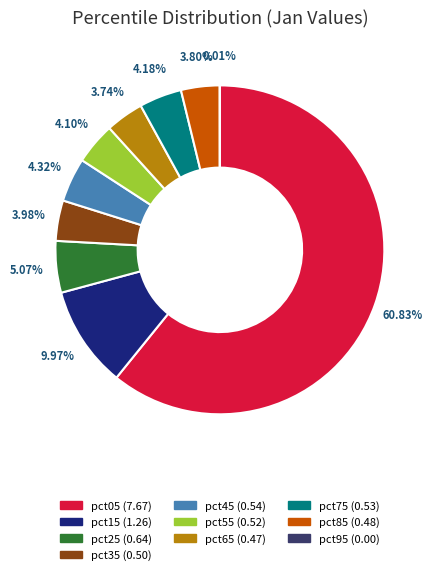

Is the sum of pct45 and pct15 greater than half?

No